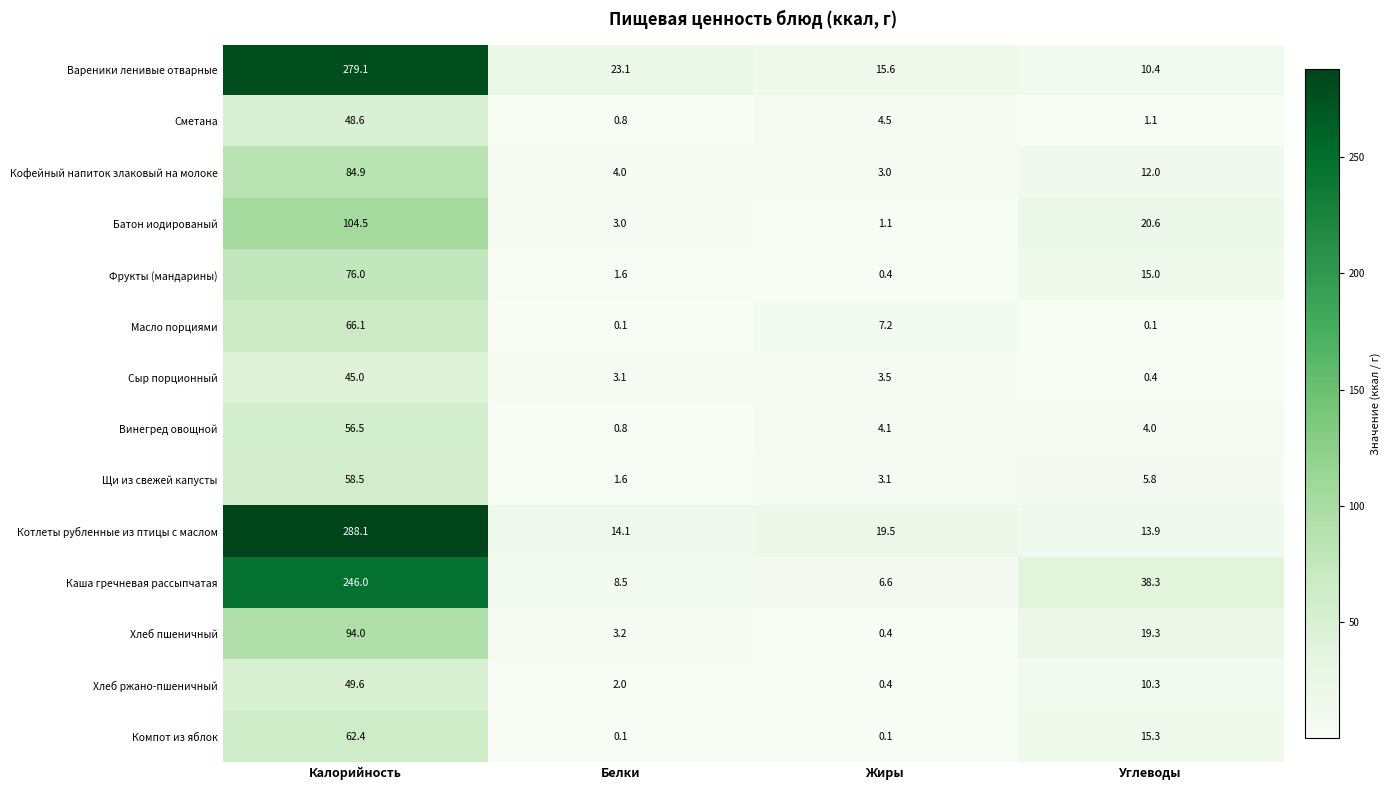

Is it true that Щи из свежей капусты equals 0.5 at Белки?

False